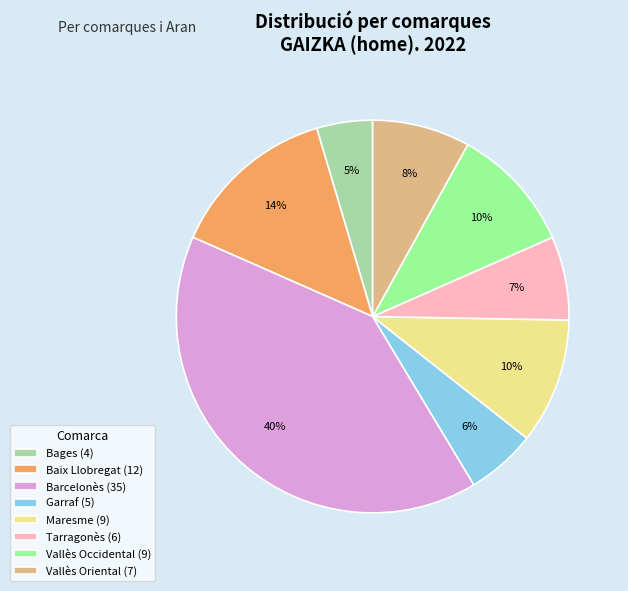

To the nearest percent, what is the average slice percentage?

12%